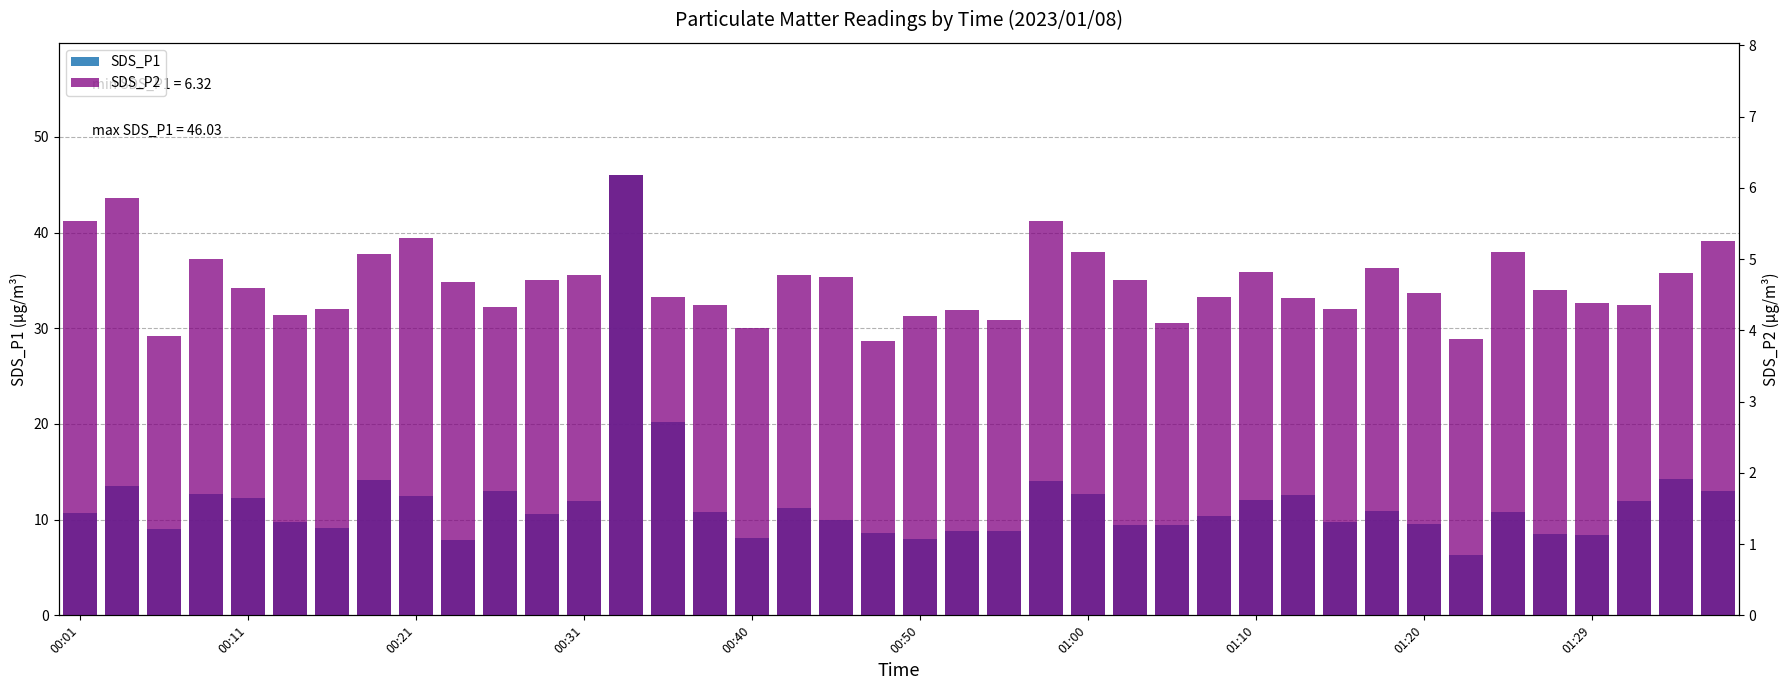

How many values in the SDS_P2 series are below 4?

3